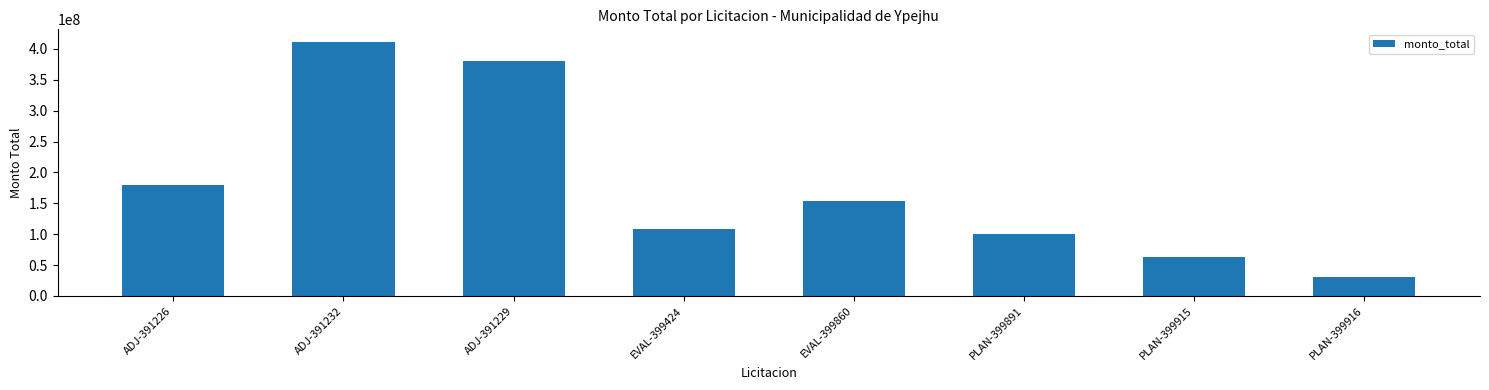

Reading right to left, what are all the values shown in this chart?

PLAN-399916=30000000	PLAN-399915=62980000	PLAN-399891=100000000	EVAL-399860=154481908	EVAL-399424=107716780	ADJ-391229=380394500	ADJ-391232=411270000	ADJ-391226=179010000